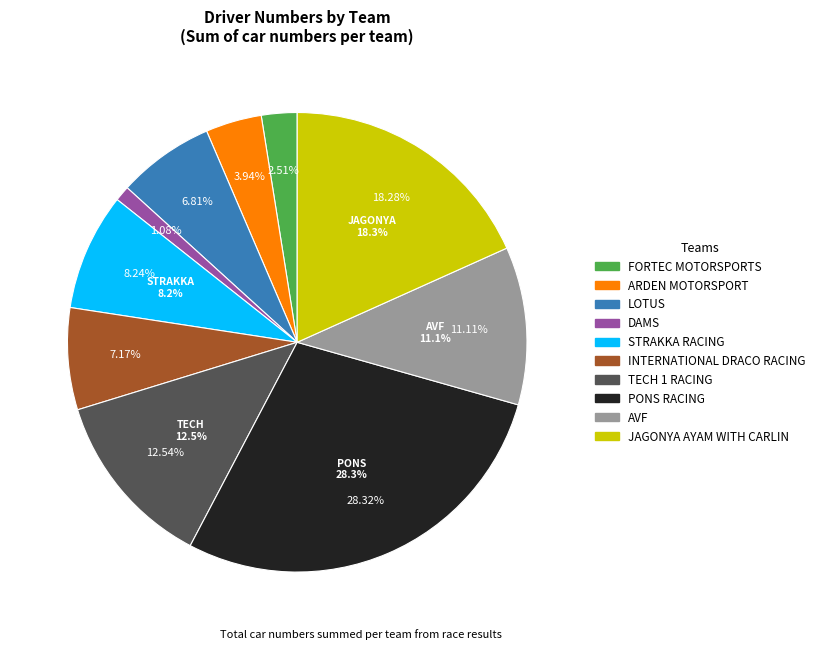

Does TECH 1 RACING represent more than half of the total?

No